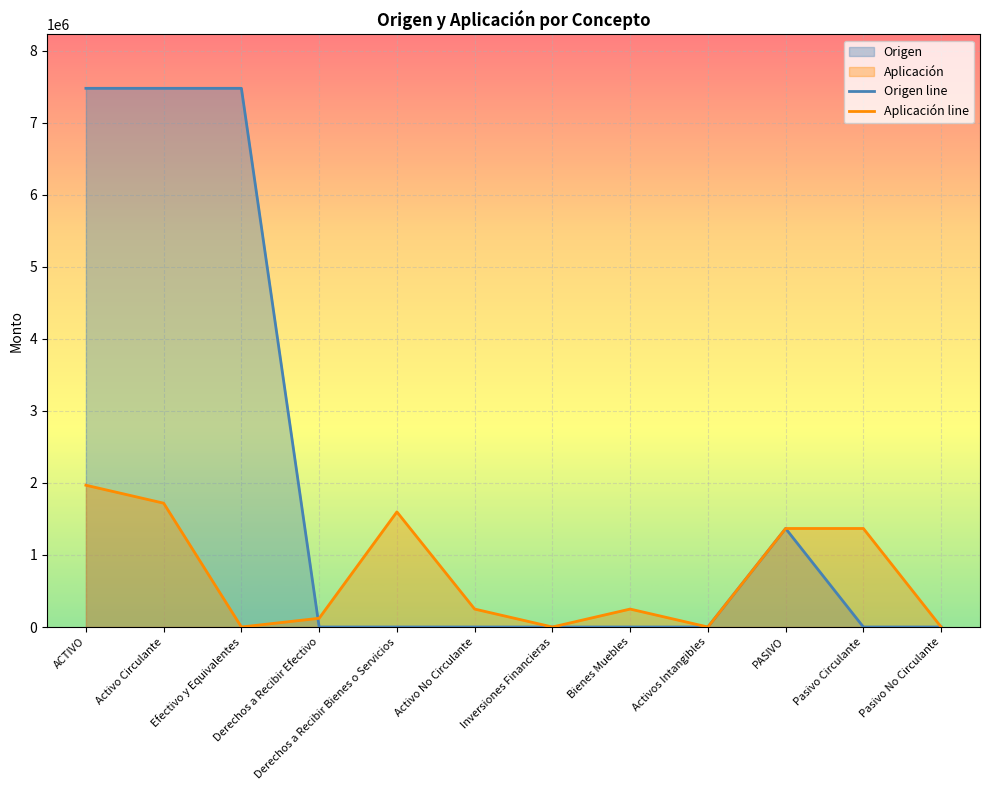

What is the total value across all series at PASIVO?

2735174